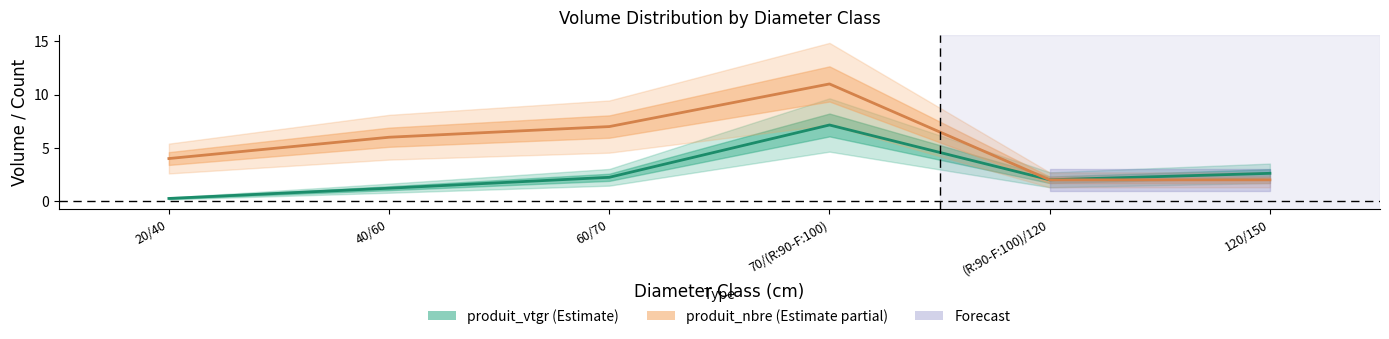

How many data points in produit_vtgr are less than 2?

2